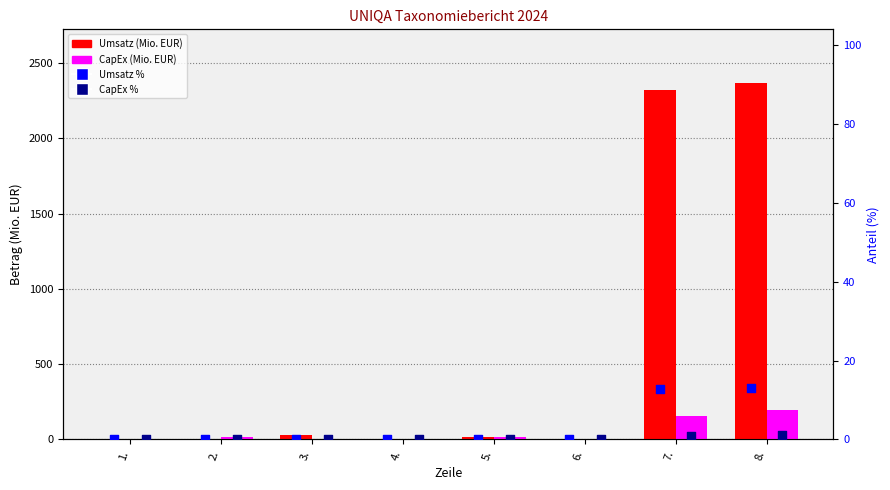

At how many categories does at least one series exceed 2179?

2